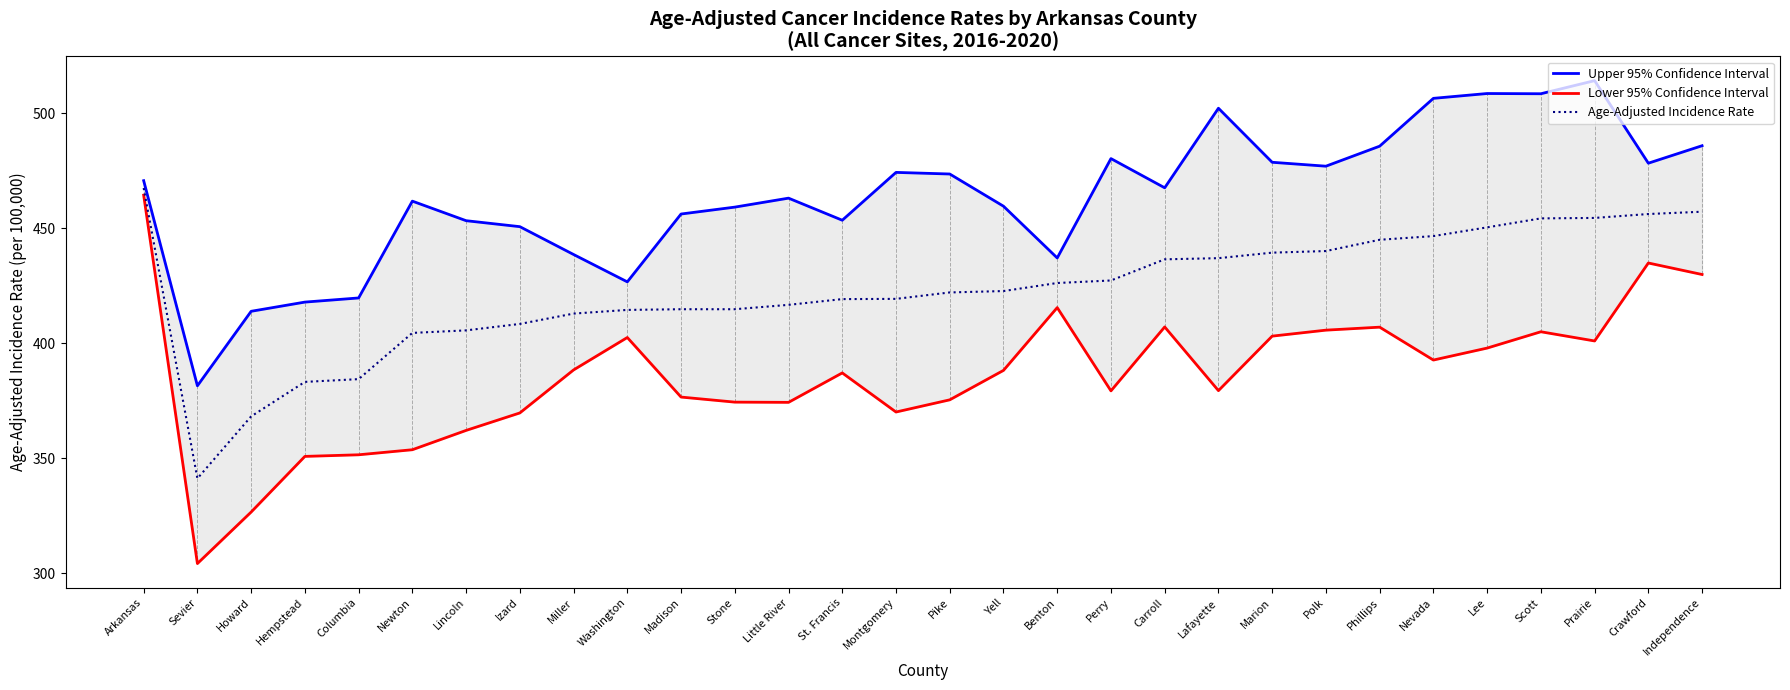

What is the maximum value for Age-Adjusted Incidence Rate?

467.5